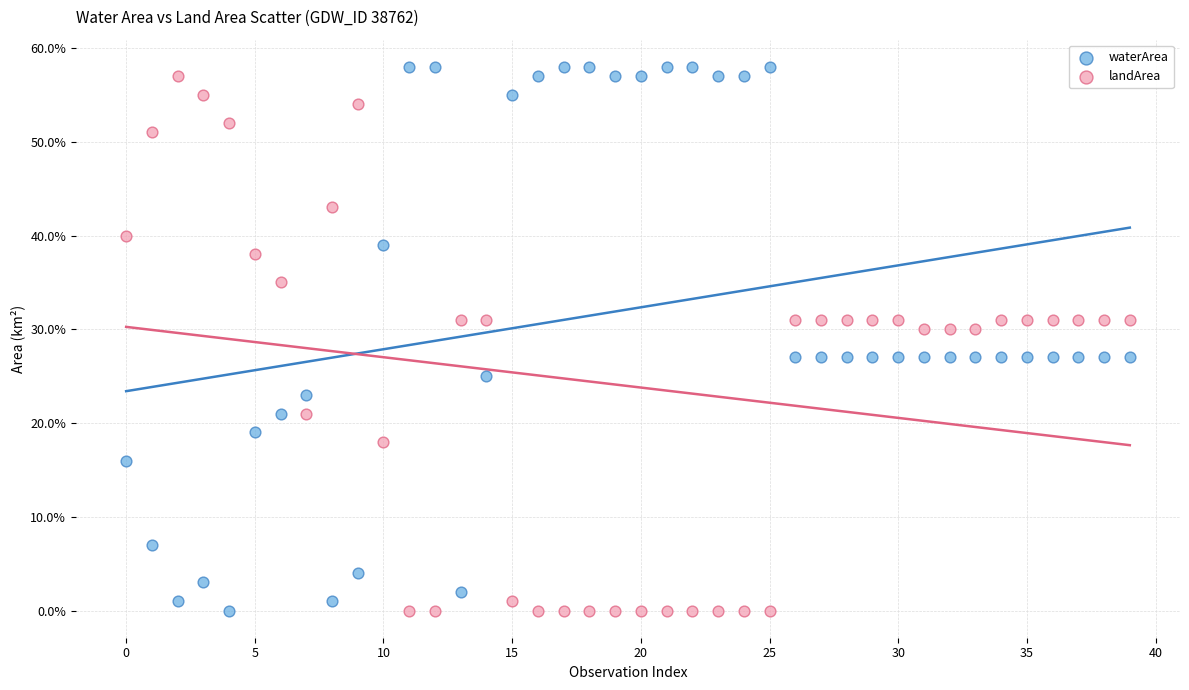

Which series has the widest spread of Y values?

waterArea